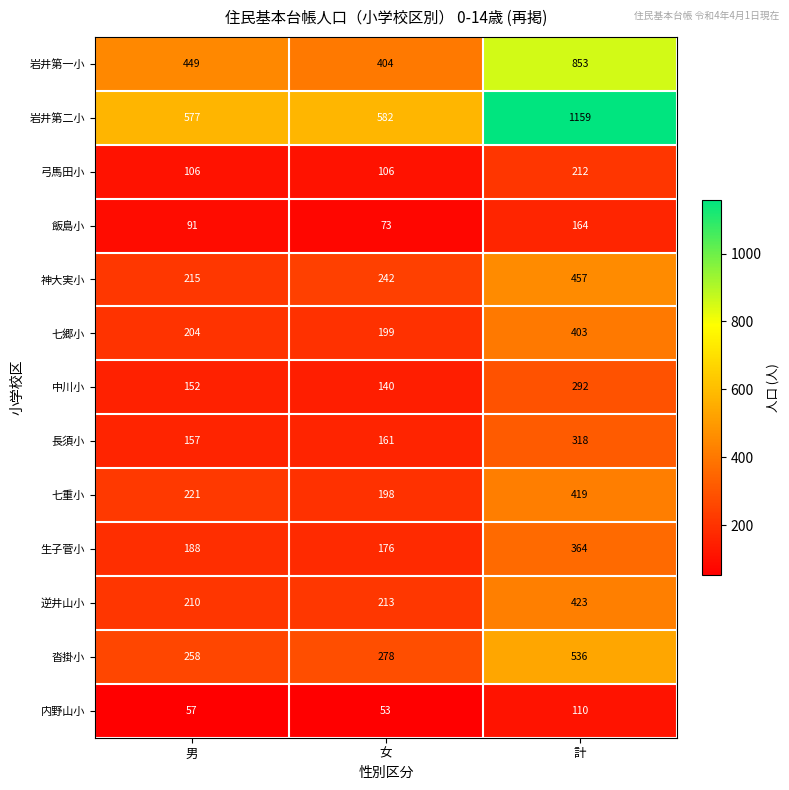

What is the highest value of the 弓馬田小 series?

212